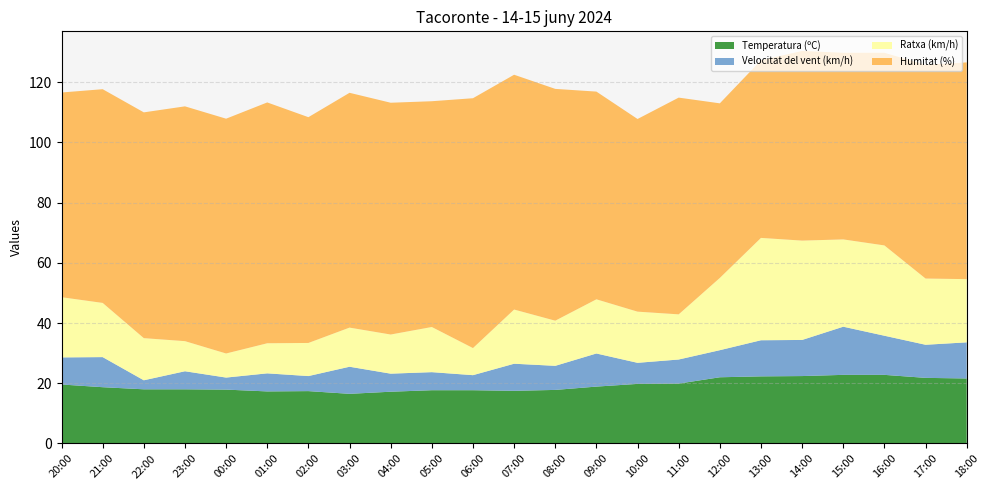

Reading right to left, what are all the values shown in this chart?

Temperatura (ºC): 21.6	21.8	22.8	22.8	22.4	22.3	22.0	19.9	19.8	18.9	17.8	17.5	17.7	17.7	17.2	16.5	17.4	17.3	17.9	18.0	18.0	18.7	19.6
Velocitat del vent (km/h): 12.0	11.0	13.0	16.0	12.0	12.0	9.0	8.0	7.0	11.0	8.0	9.0	5.0	6.0	6.0	9.0	5.0	6.0	4.0	6.0	3.0	10.0	9.0
Ratxa (km/h): 21.0	22.0	30.0	29.0	33.0	34.0	24.0	15.0	17.0	18.0	15.0	18.0	9.0	15.0	13.0	13.0	11.0	10.0	8.0	10.0	14.0	18.0	20.0
Humitat (%): 72.0	71.0	64.0	62.0	63.0	59.0	58.0	72.0	64.0	69.0	77.0	78.0	83.0	75.0	77.0	78.0	75.0	80.0	78.0	78.0	75.0	71.0	68.0